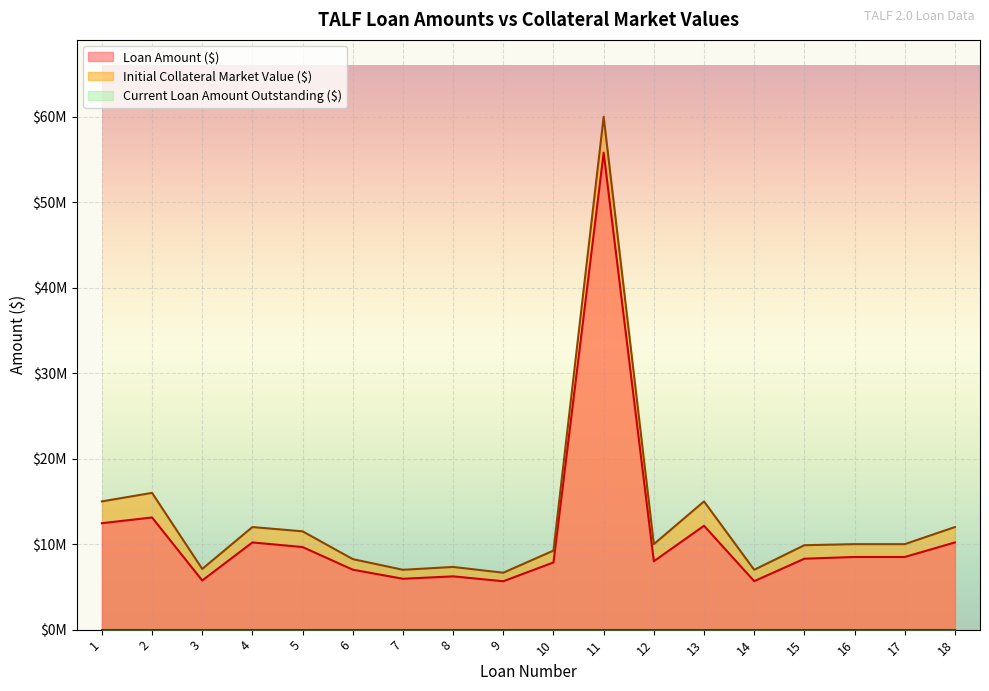

At which category does Loan Amount ($) reach its first local peak?

2